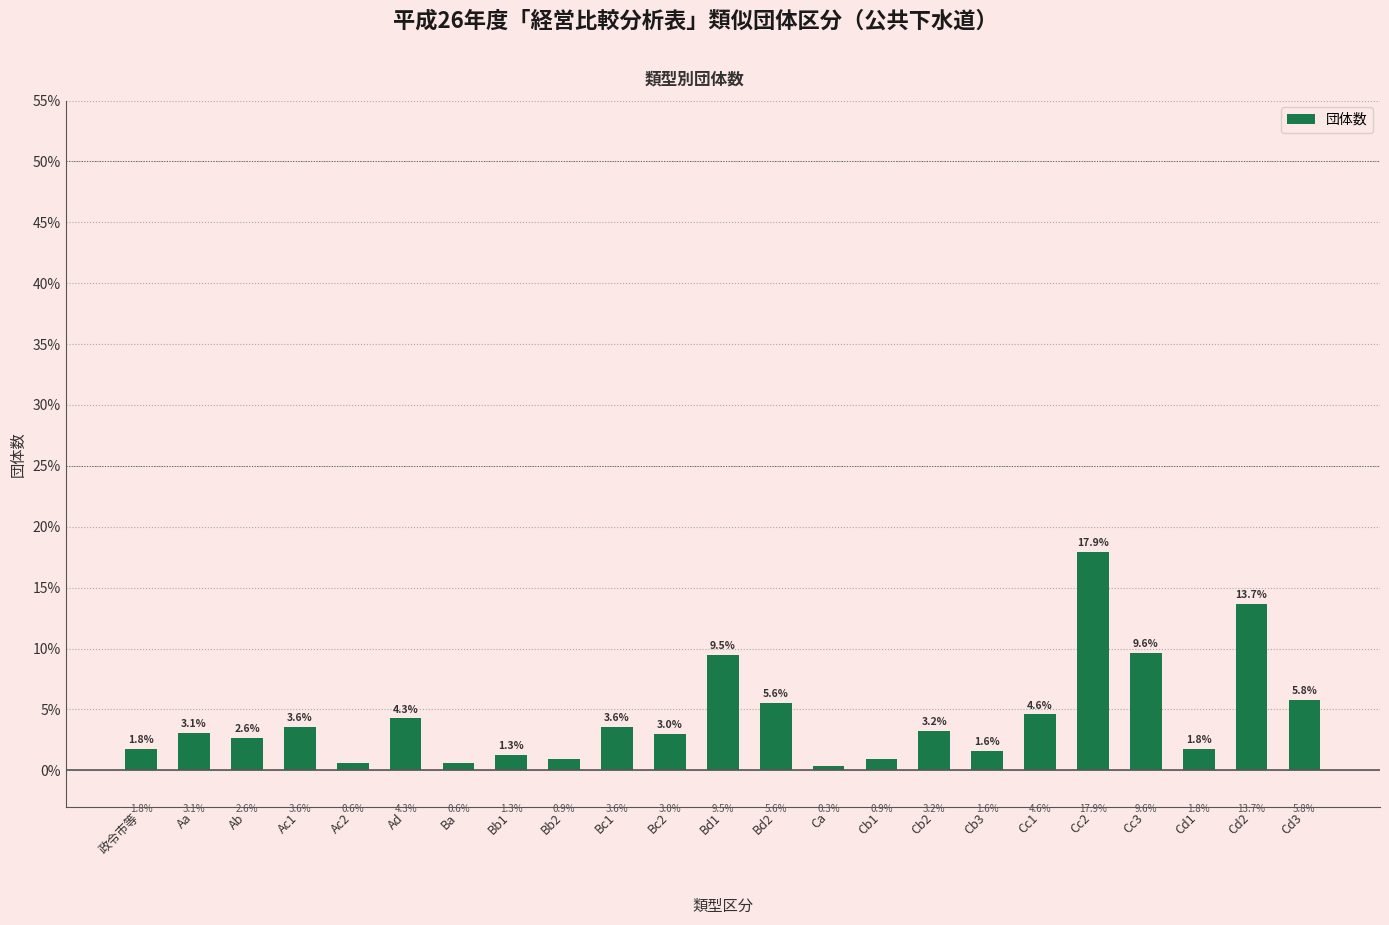

What is the average value?

4.3